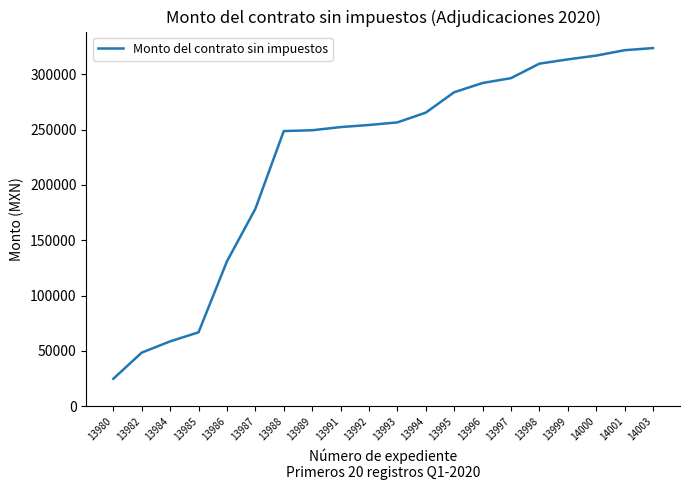

How many lines are shown in the chart?

1